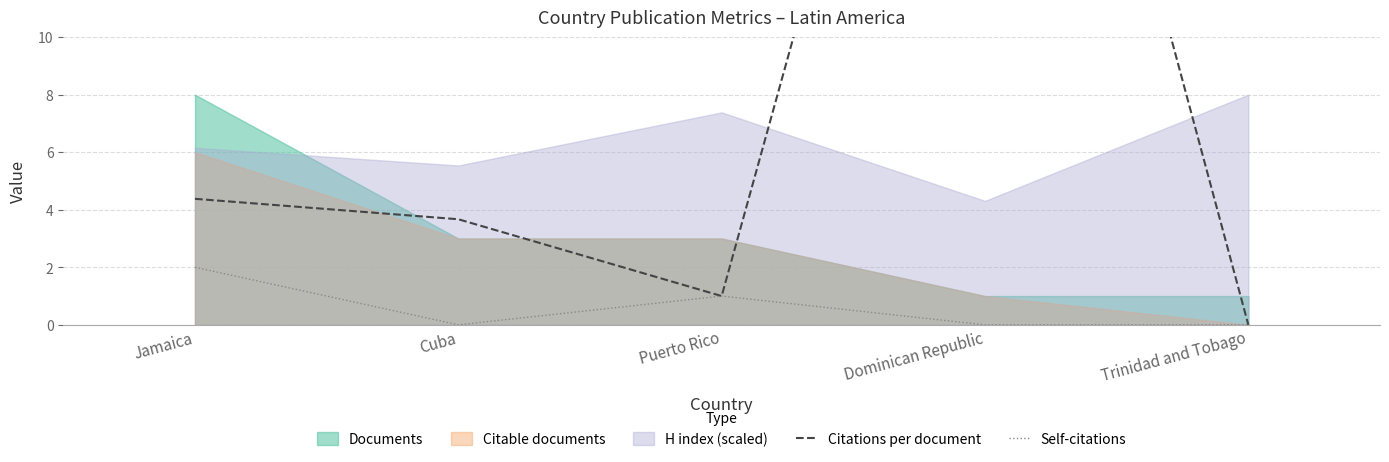

True or false: Citations per document and Self-citations intersect in this chart.

False